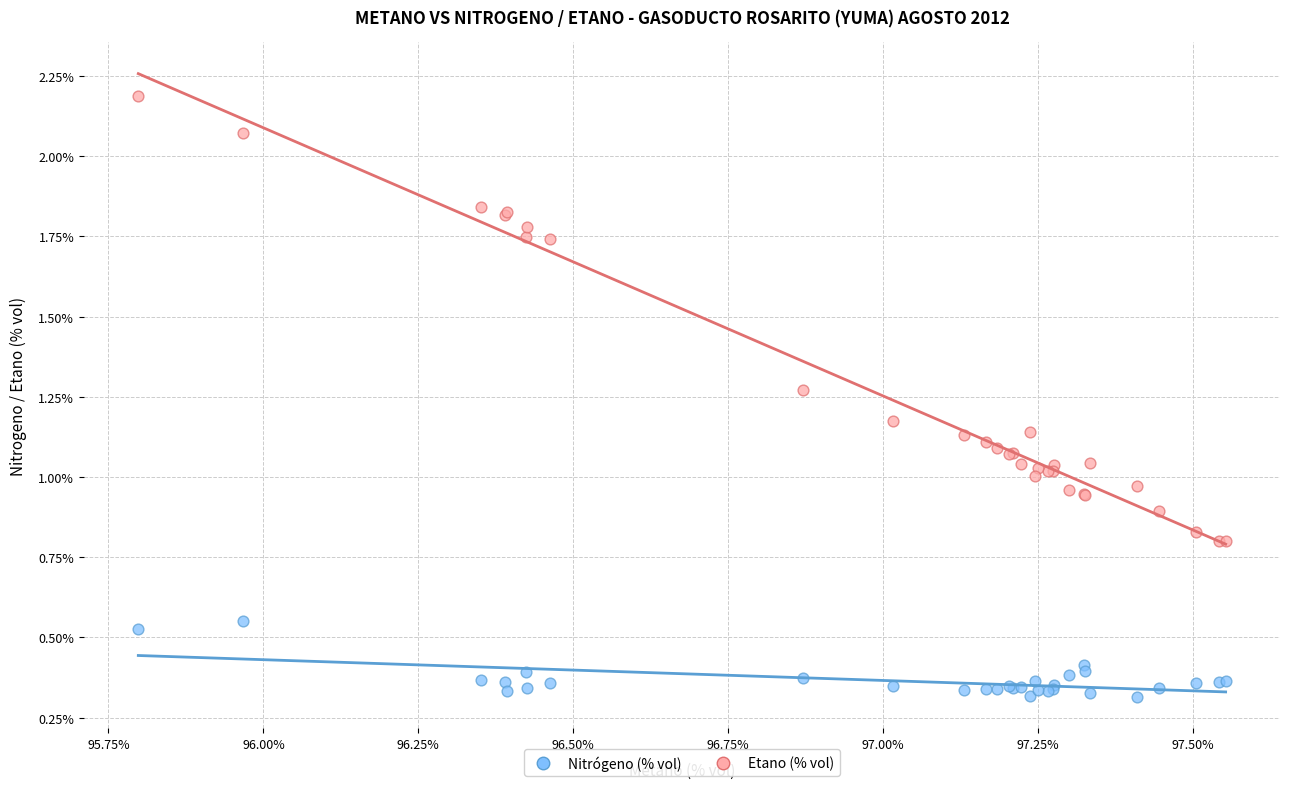

Which series contains the lowest Y value?

Nitrógeno (% vol)